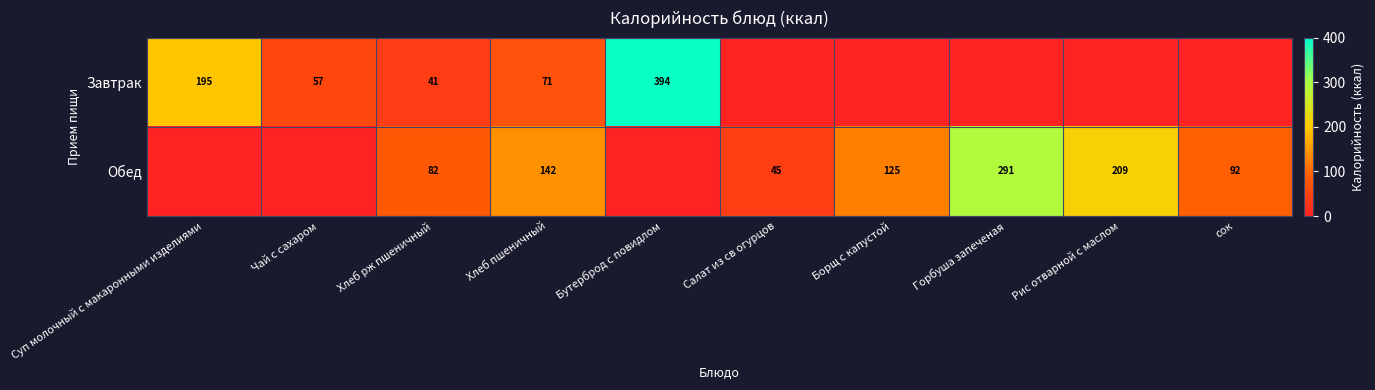

What is the spread (max minus min) of values at сок?

92.0